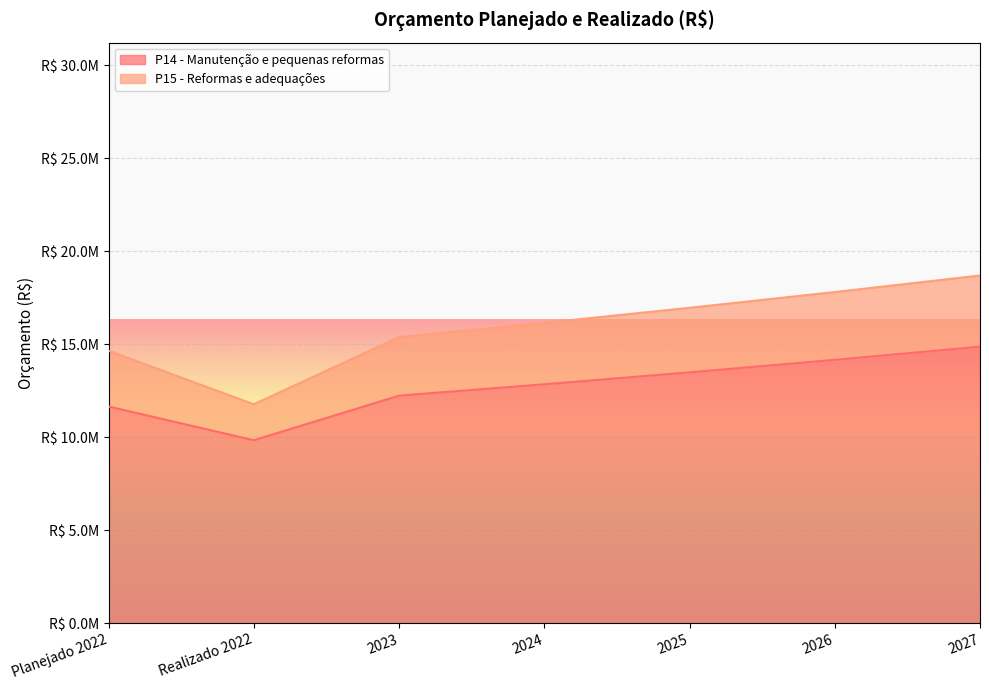

What is the difference between the maximum and minimum values in the P14 - Manutenção e pequenas reformas series?

5035462.8